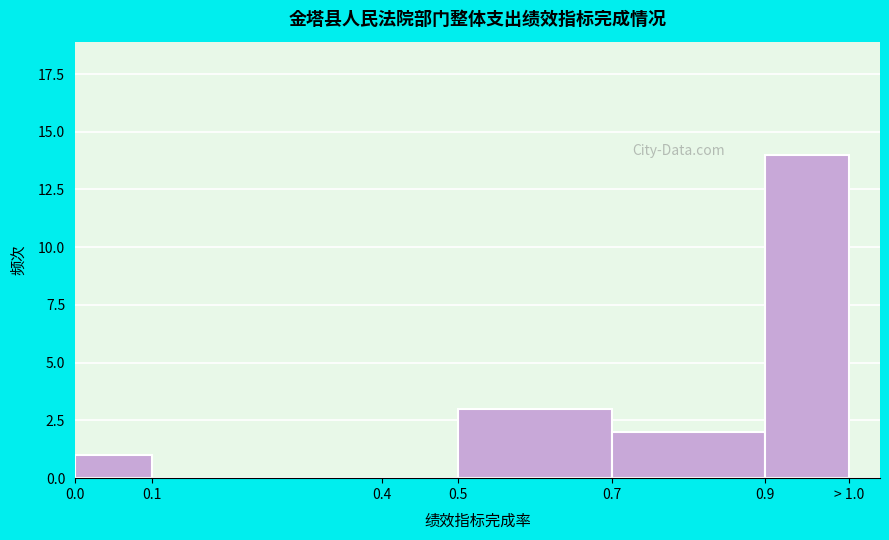

Reading left to right, what are all the values shown in this chart?

0.0=1	0.1=0	0.4=0	0.5=3	0.9=2	> 1.0=14